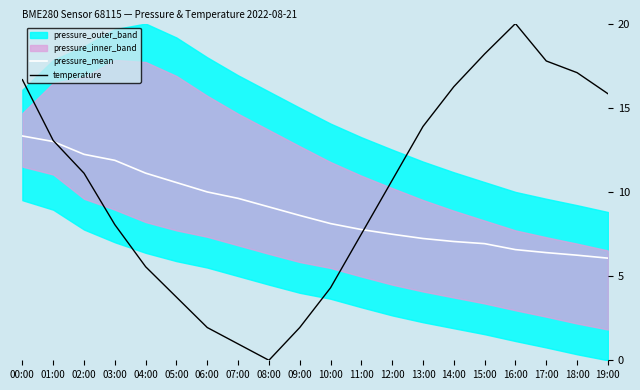

What is the difference between the second highest and minimum values in the temperature series?

18.2